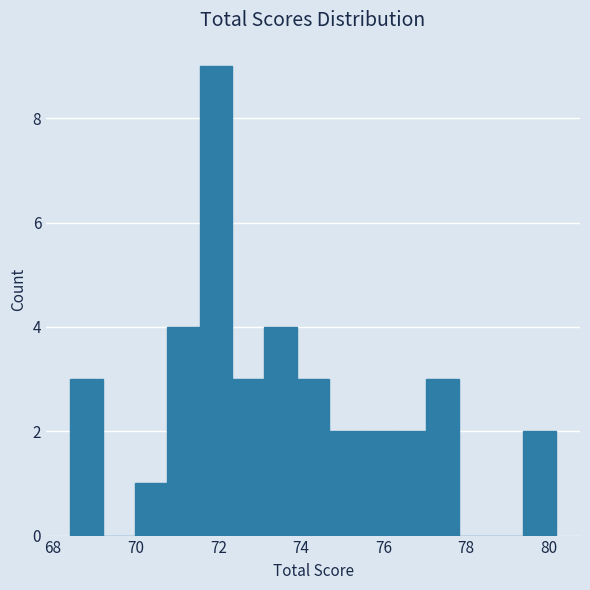

Around what value on the x-axis is the tallest bar? Give the approximate position of its centre, as read against the axis.

72.0